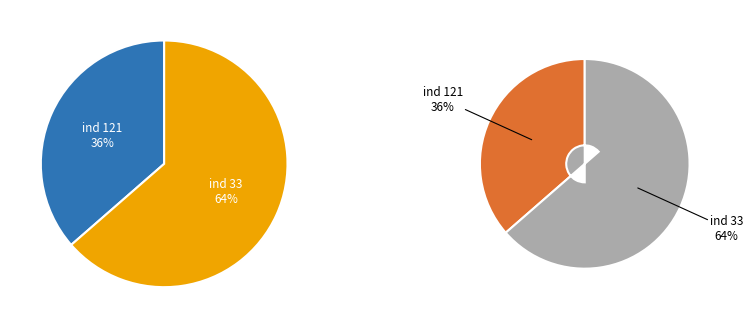

Which slice is the smallest?

121